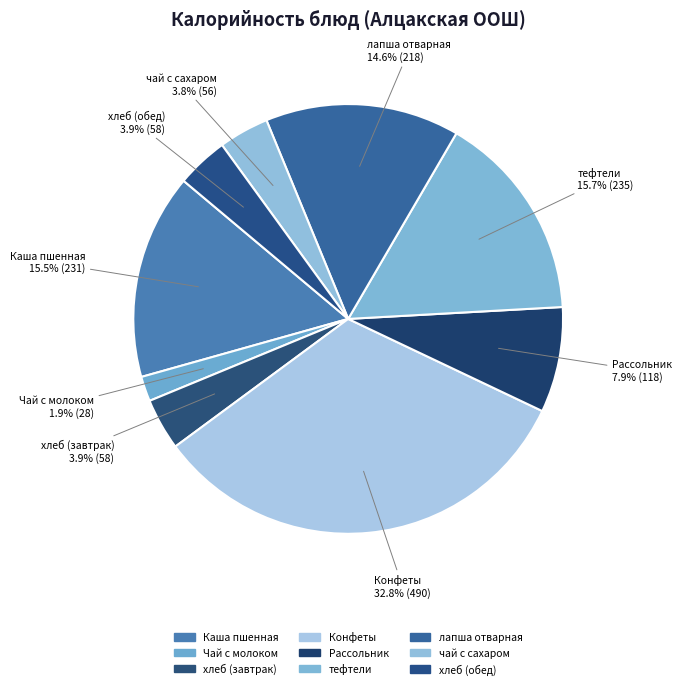

True or false: чай с сахаром accounts for 4% of the total.

True